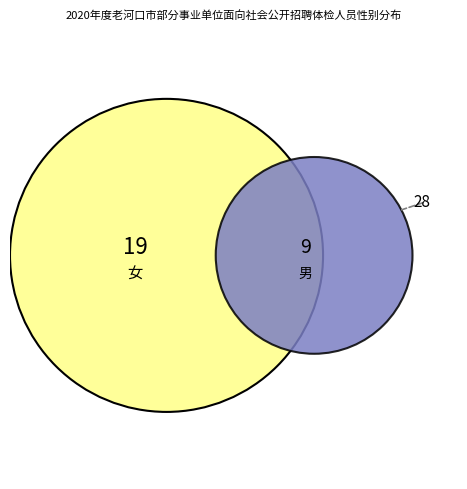

What is the smallest slice in the pie chart?

男